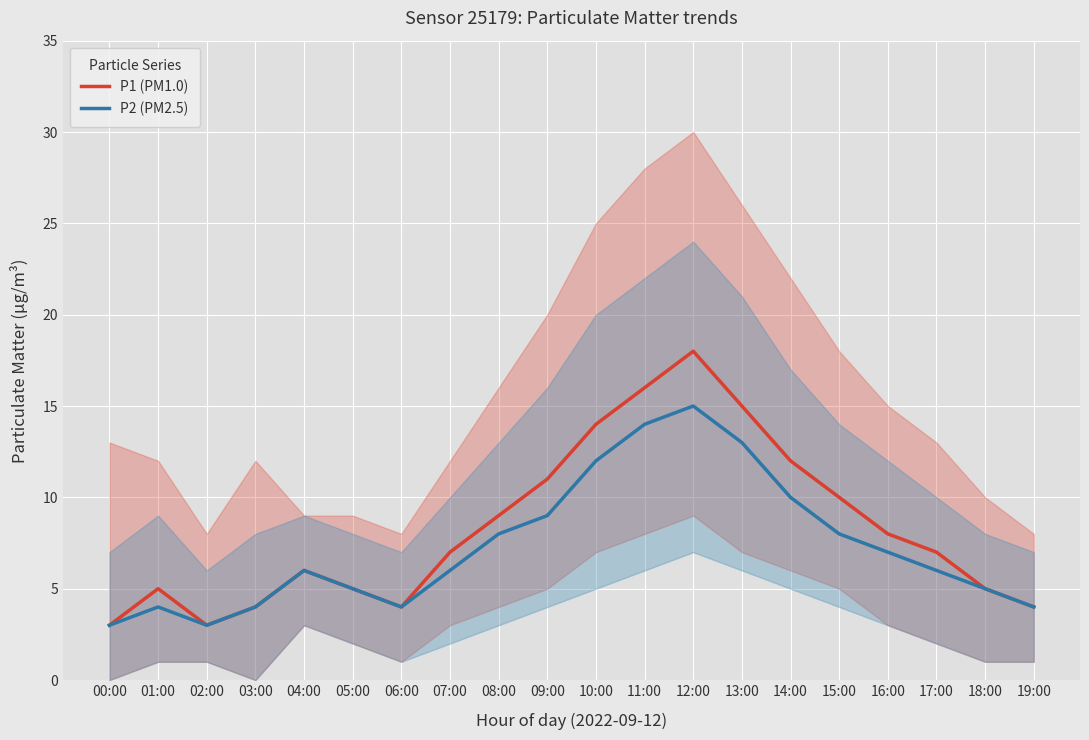

What is the difference between the highest and lowest values at 11:00?

2